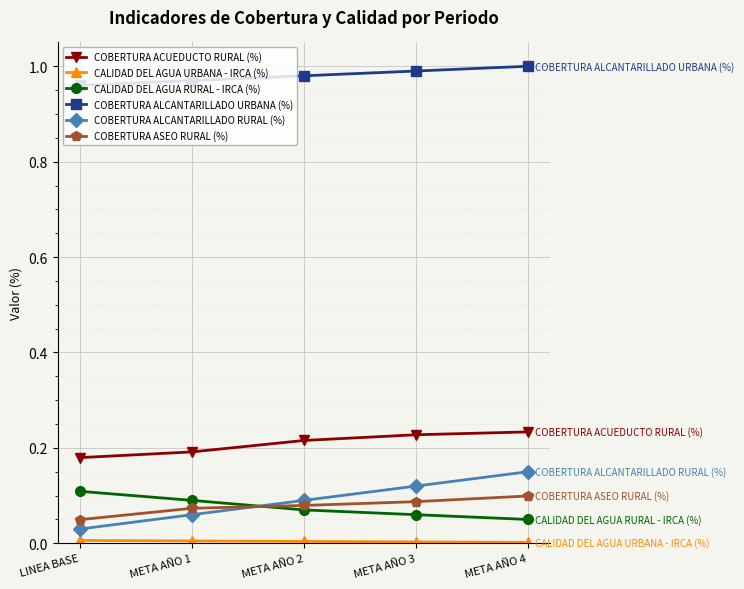

What is the label of the 1st point from the right?

META AÑO 4